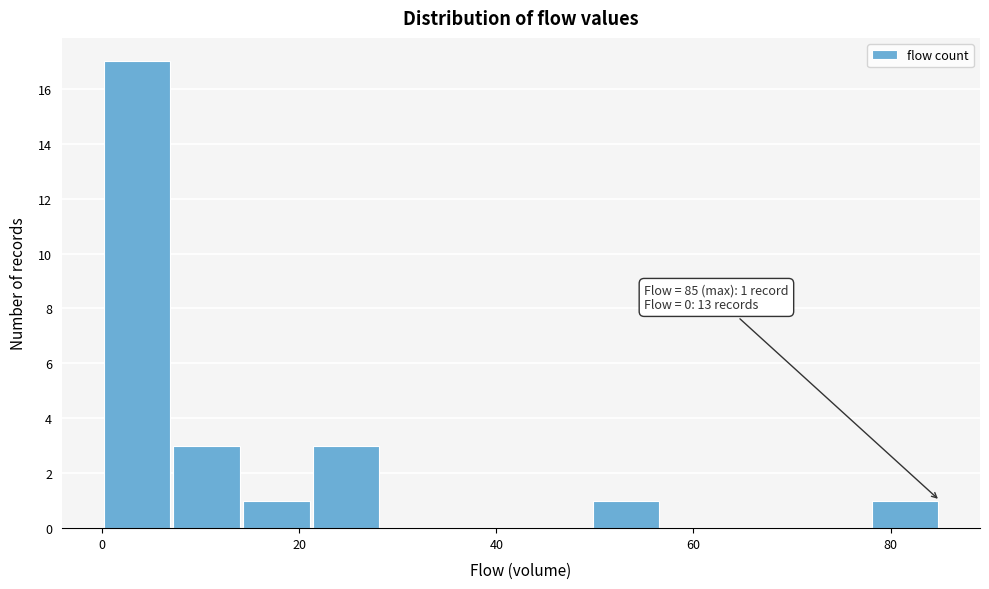

Read against the x-axis, roughly where is the centre of the tallest bar?

4